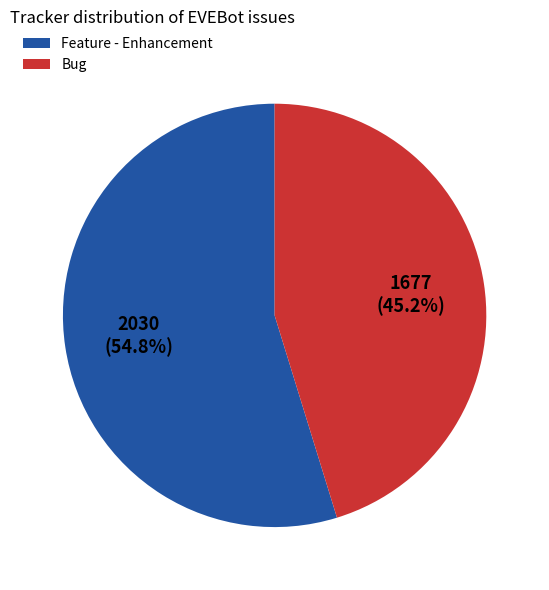

Is Feature - Enhancement the majority of the pie?

Yes